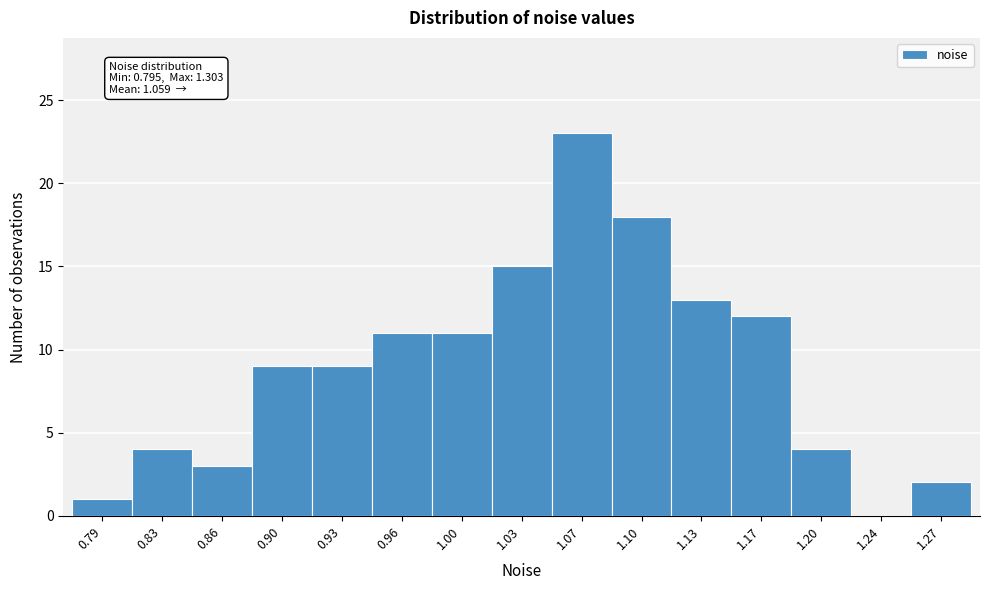

Reading right to left, transcribe all the data shown in this chart.

1.27=2	1.24=0	1.20=4	1.17=12	1.13=13	1.10=18	1.07=23	1.03=15	1.00=11	0.96=11	0.93=9	0.90=9	0.86=3	0.83=4	0.79=1